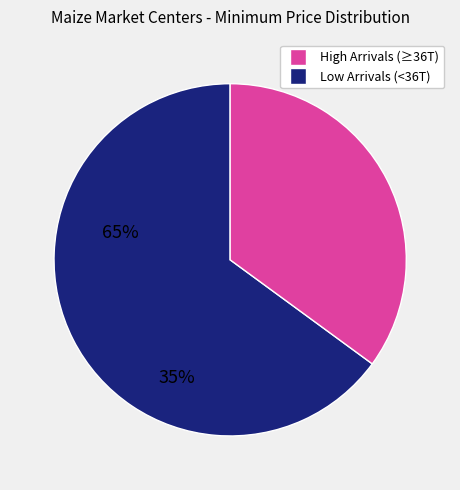

Is there a majority slice in this chart?

Yes